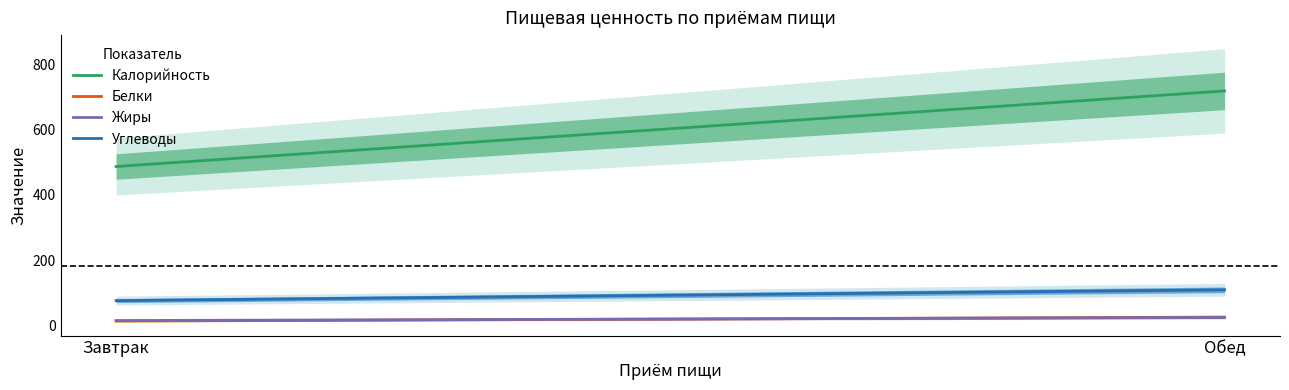

At which category does the chart reach its minimum across all series?

Завтрак